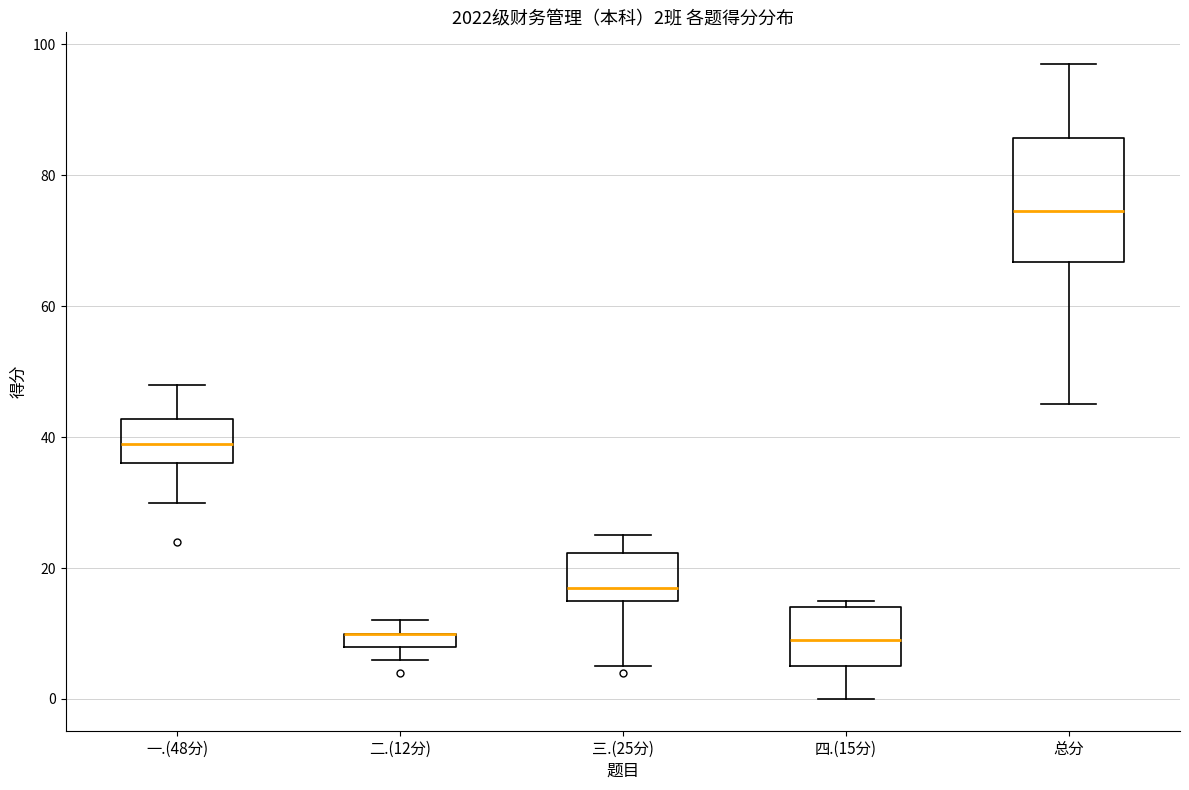

Comparing the boxes themselves (not the whiskers), which one is the tallest?

总分